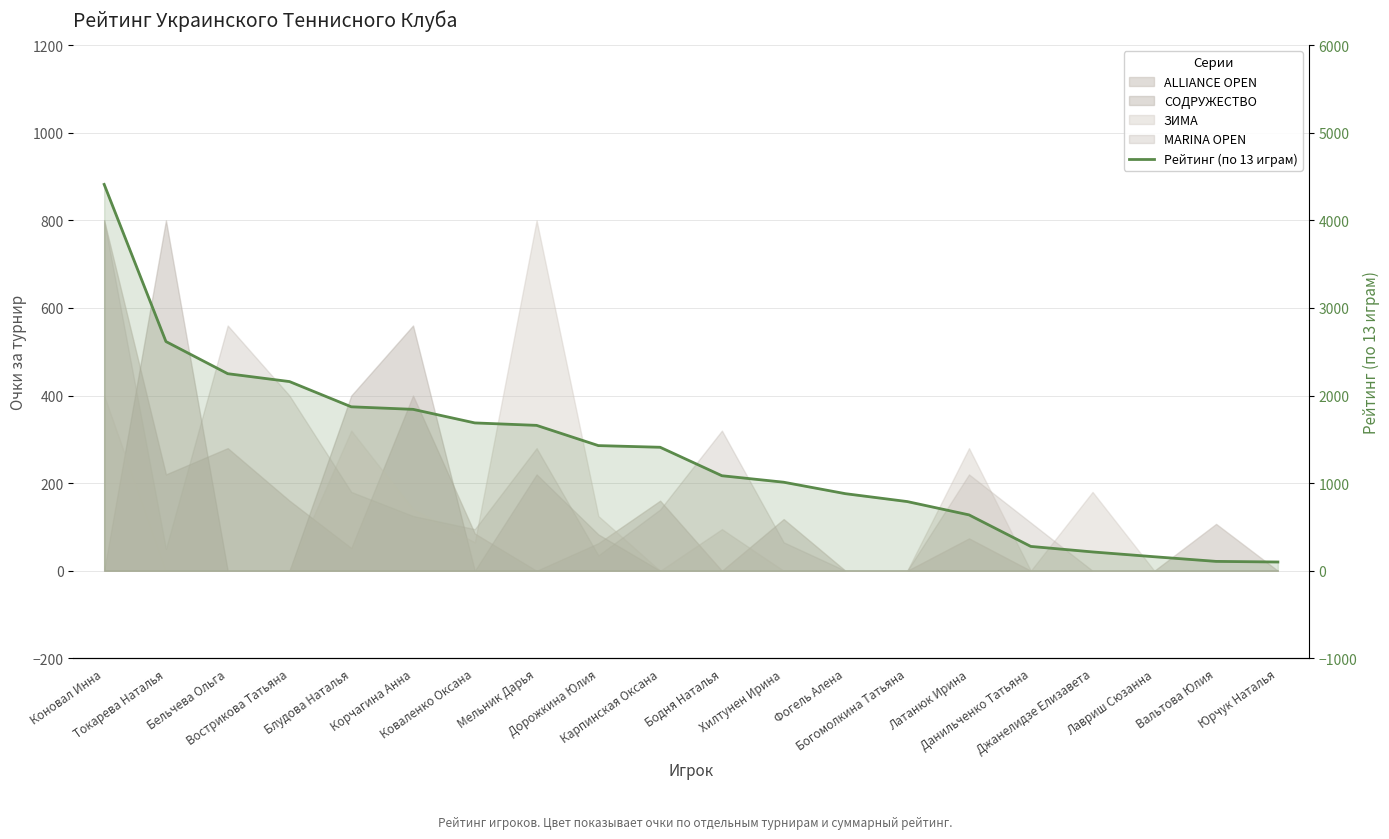

The chart shows a value of 2160 at Вострикова Татьяна. True or false?

True